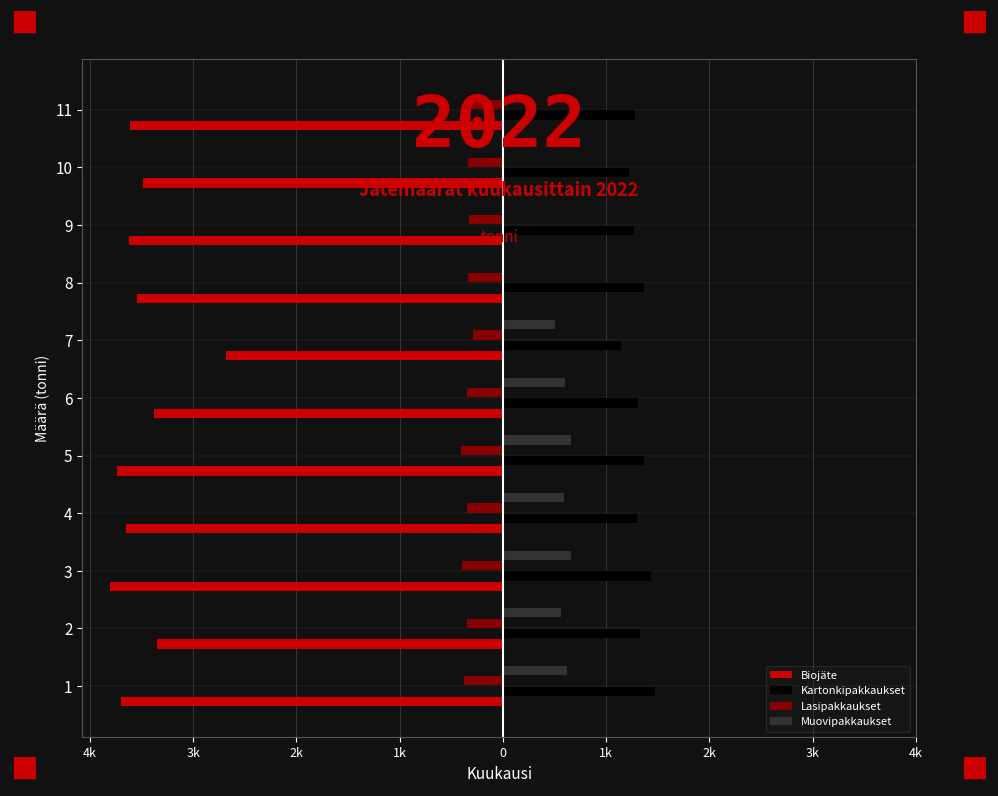

What are all the series names shown in the legend?

Biojäte, Kartonkipakkaukset, Lasipakkaukset, Muovipakkaukset